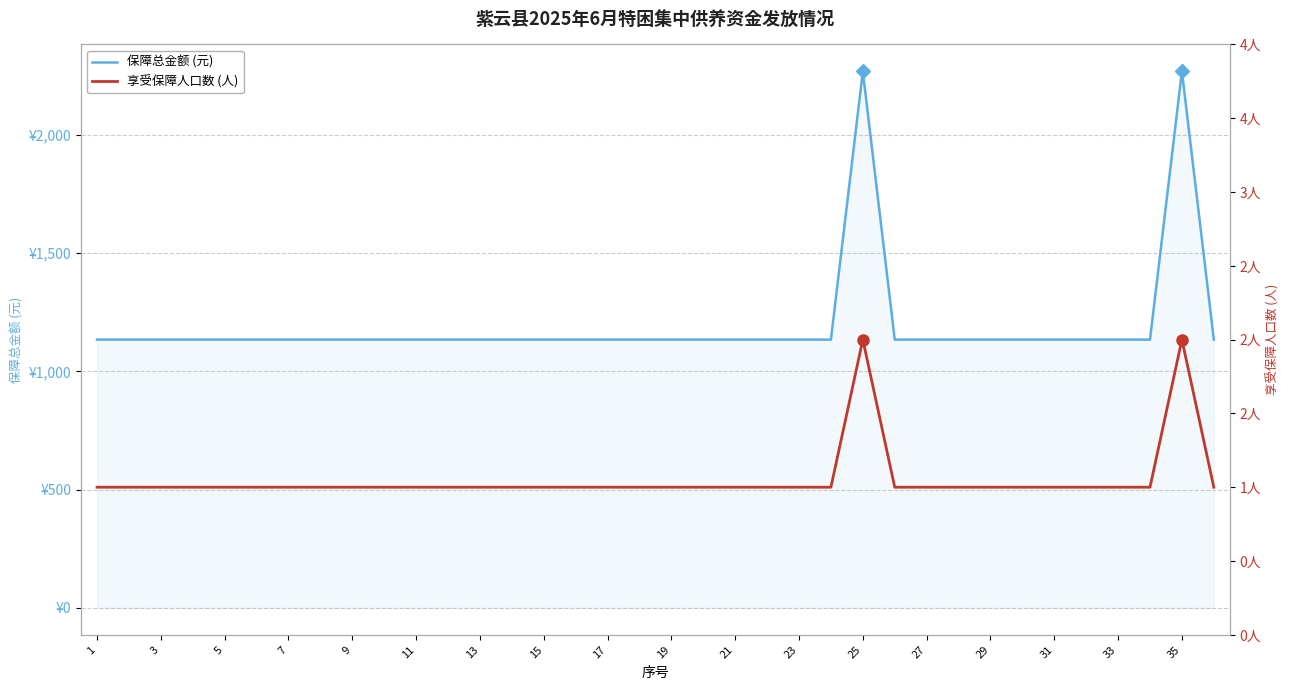

What is the minimum value for 保障总金额 (元)?

1134